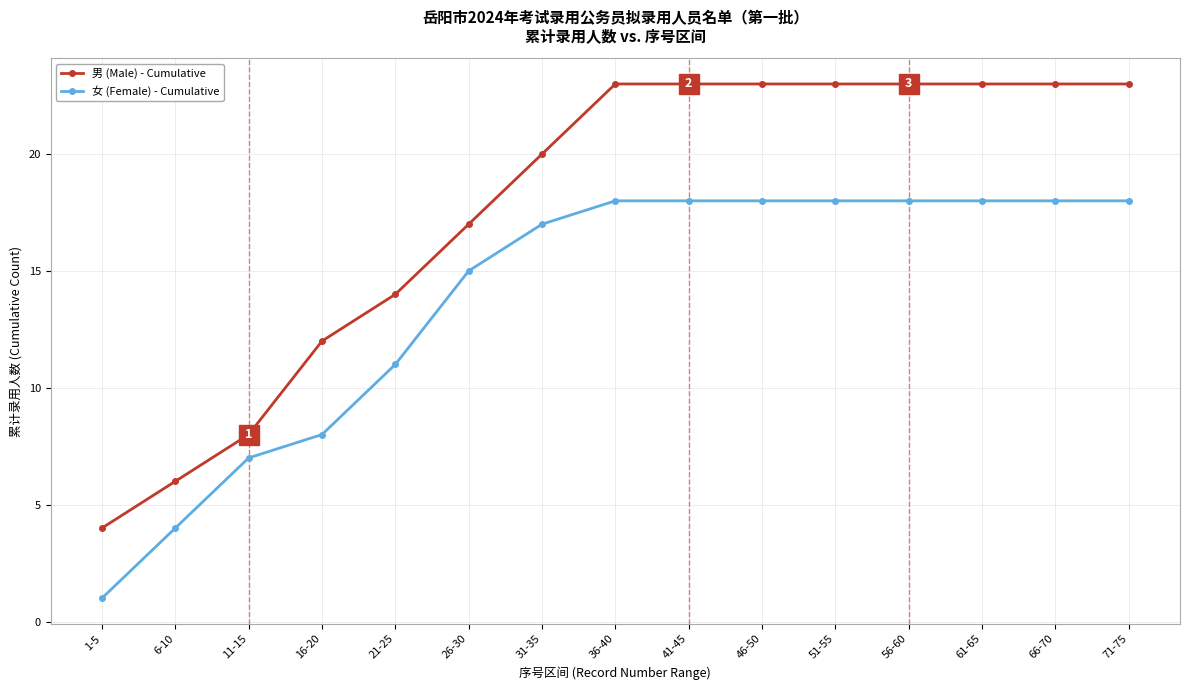

At which label does 女 (Female) - Cumulative reach its minimum?

1-5